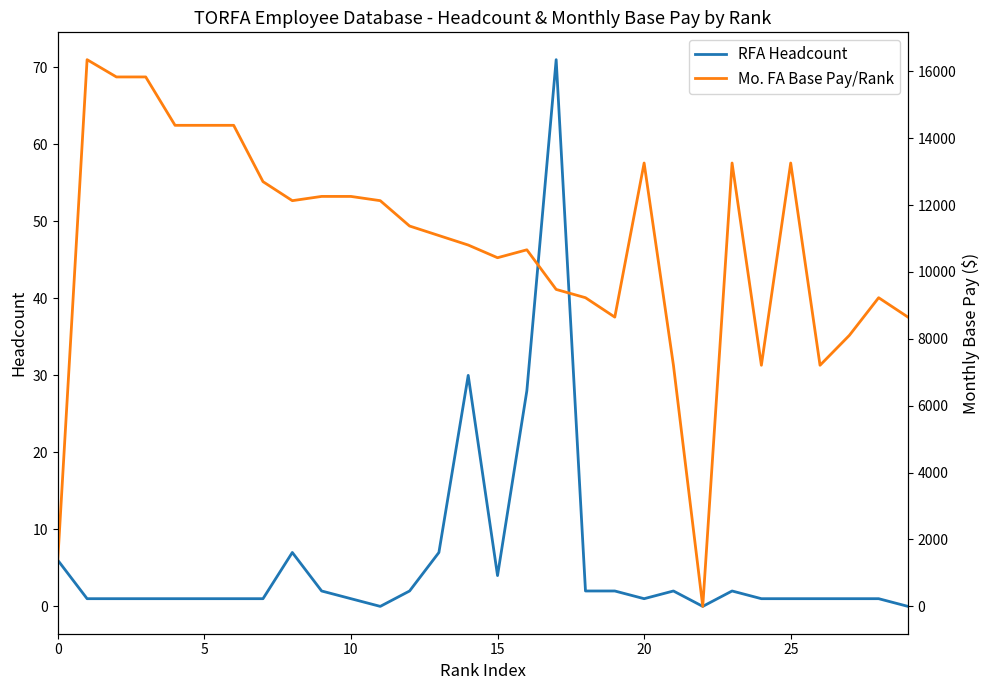

What is the label of the 30th point from the left?

29